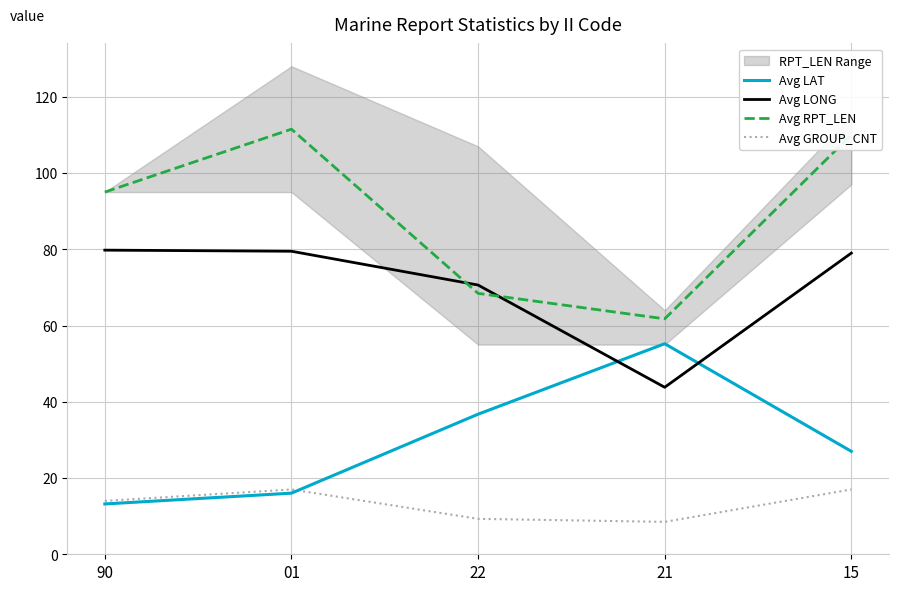

Where is the first local maximum for Avg GROUP_CNT?

01